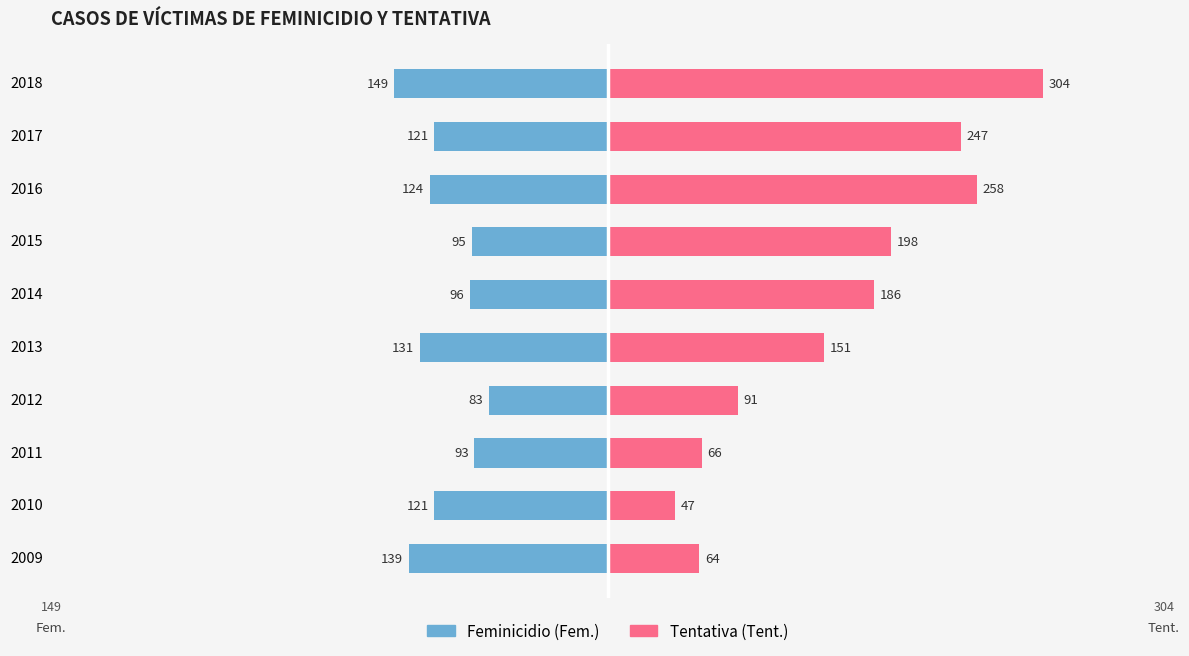

Which series has the largest range (max minus min)?

Tentativa (Tent.)